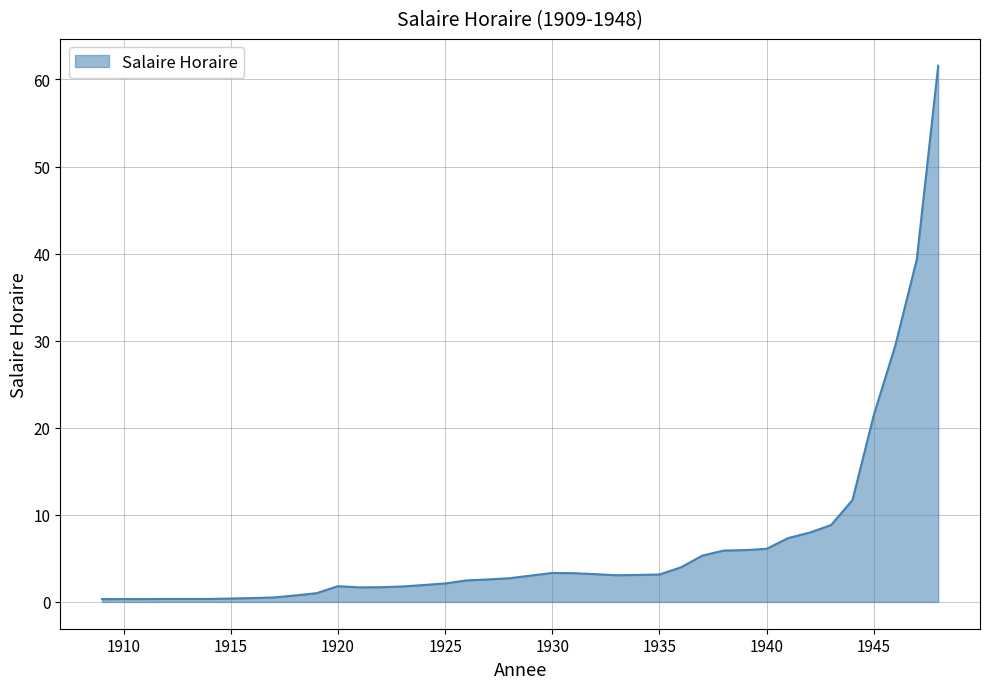

What is the sum of all values?

260.9